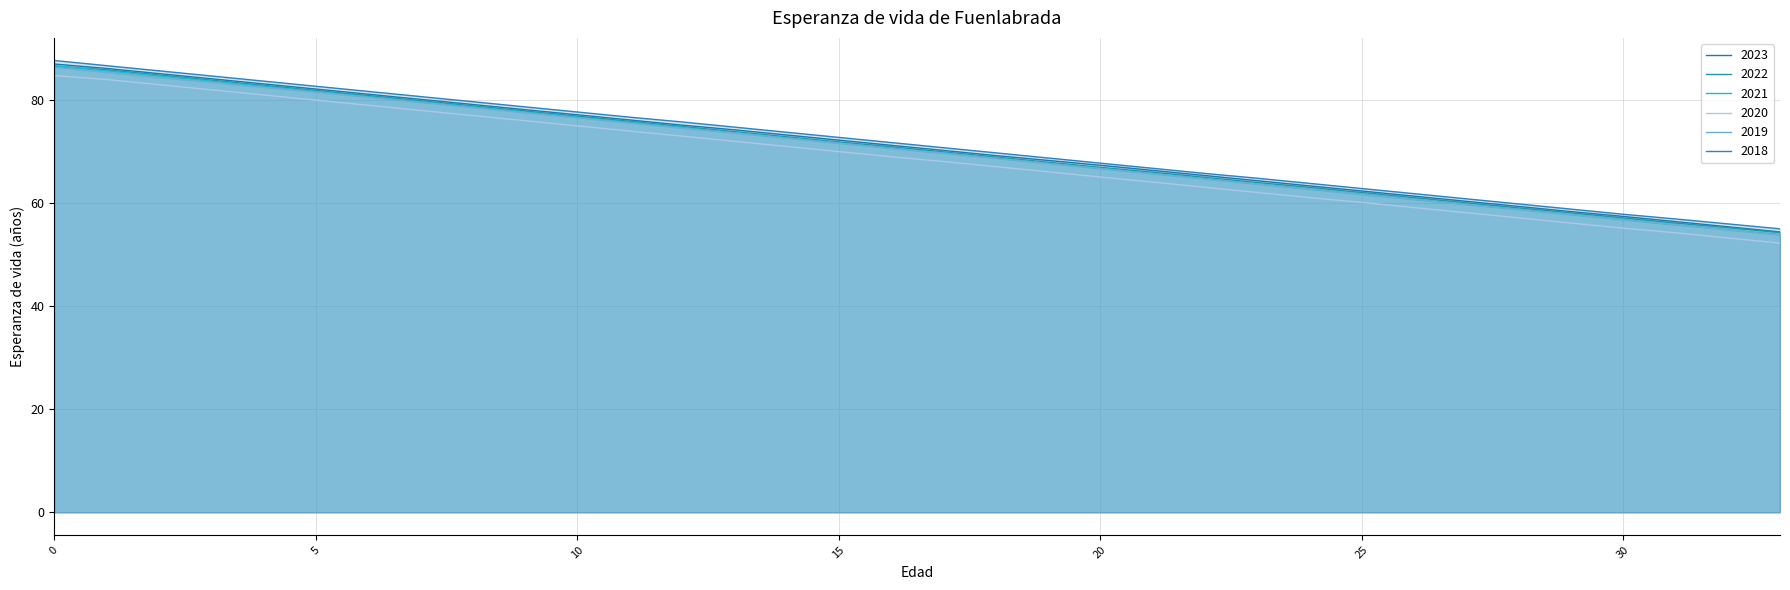

The value of 2019 at 10 is 76.6. True or false?

True